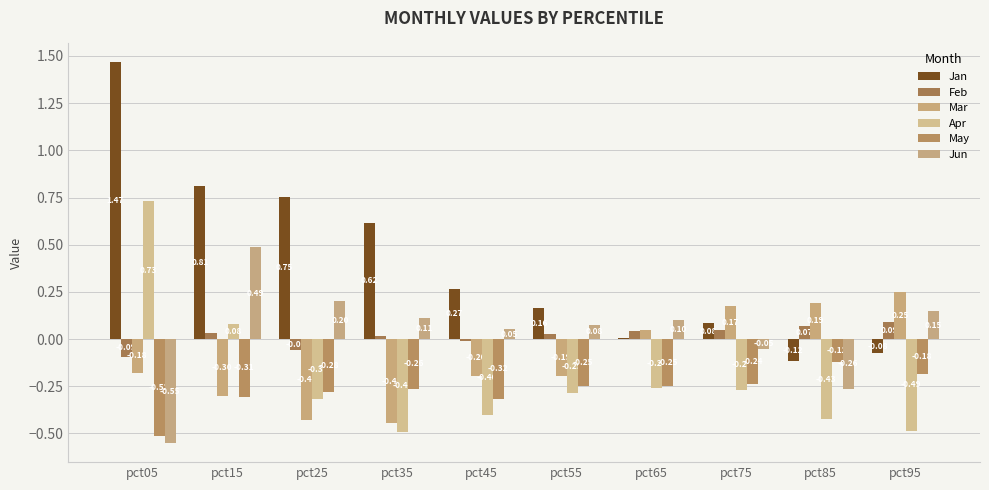

Reading left to right, transcribe all the data shown in this chart.

Jan: 1.5	0.8	0.8	0.6	0.3	0.2	0.0	0.1	-0.1	-0.1
Feb: -0.1	0.0	-0.1	0.0	-0.0	0.0	0.0	0.0	0.1	0.1
Mar: -0.2	-0.3	-0.4	-0.4	-0.2	-0.2	0.0	0.2	0.2	0.3
Apr: 0.7	0.1	-0.3	-0.5	-0.4	-0.3	-0.3	-0.3	-0.4	-0.5
May: -0.5	-0.3	-0.3	-0.3	-0.3	-0.2	-0.2	-0.2	-0.1	-0.2
Jun: -0.6	0.5	0.2	0.1	0.1	0.1	0.1	-0.1	-0.3	0.1